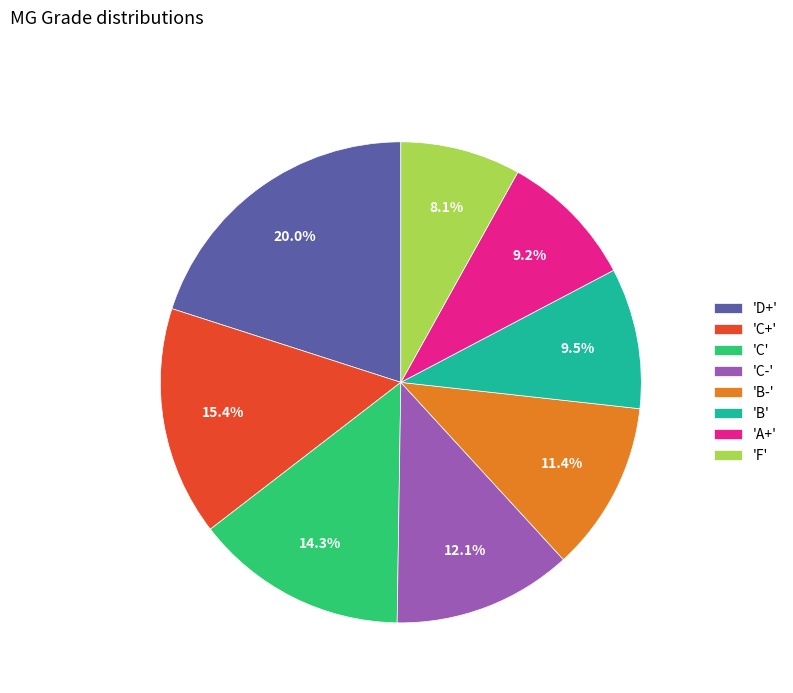

Between 'C-' and 'C+', which is larger?

'C+'